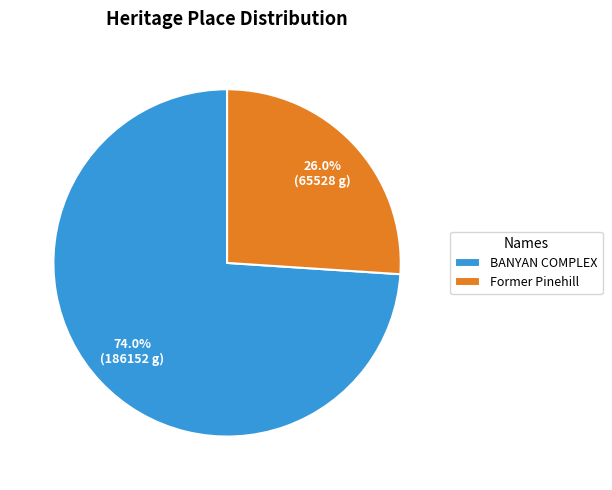

The BANYAN COMPLEX slice represents 74% of the pie. True or false?

True